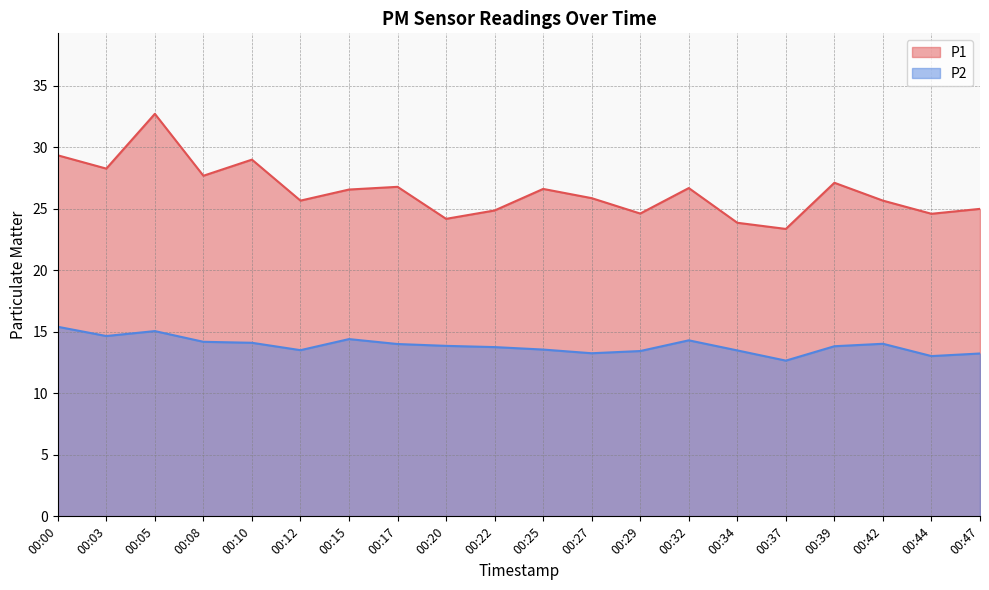

Reading right to left, extract all data points from this chart.

P1: 25.0	24.6	25.6	27.1	23.4	23.9	26.7	24.6	25.9	26.6	24.9	24.2	26.8	26.6	25.6	29.0	27.7	32.7	28.2	29.3
P2: 13.2	13.0	14.0	13.8	12.7	13.5	14.3	13.4	13.2	13.6	13.8	13.8	14.0	14.4	13.5	14.1	14.2	15.1	14.7	15.4